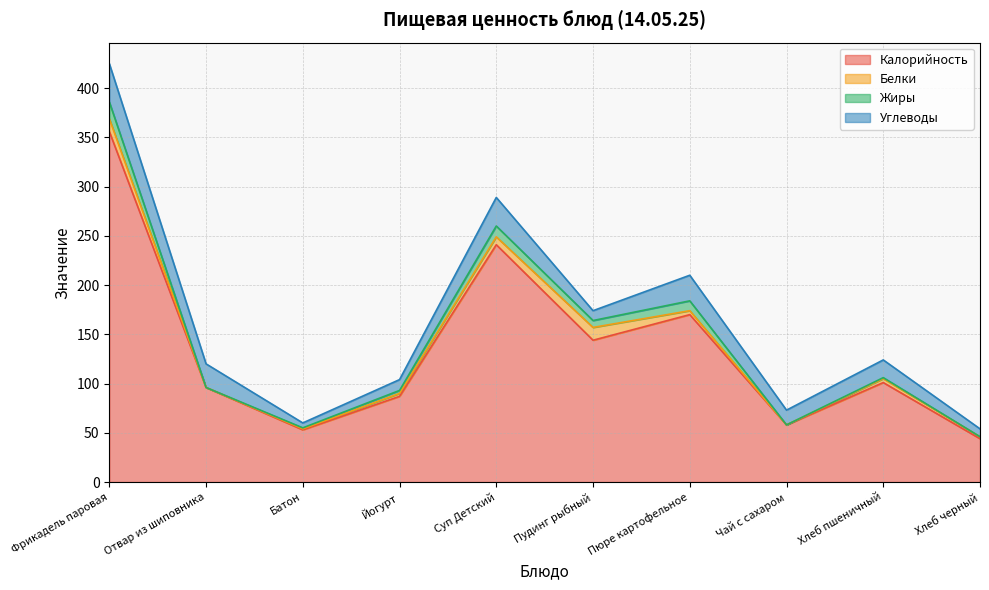

What is the value of the Углеводы point at the 2nd from the left?

24